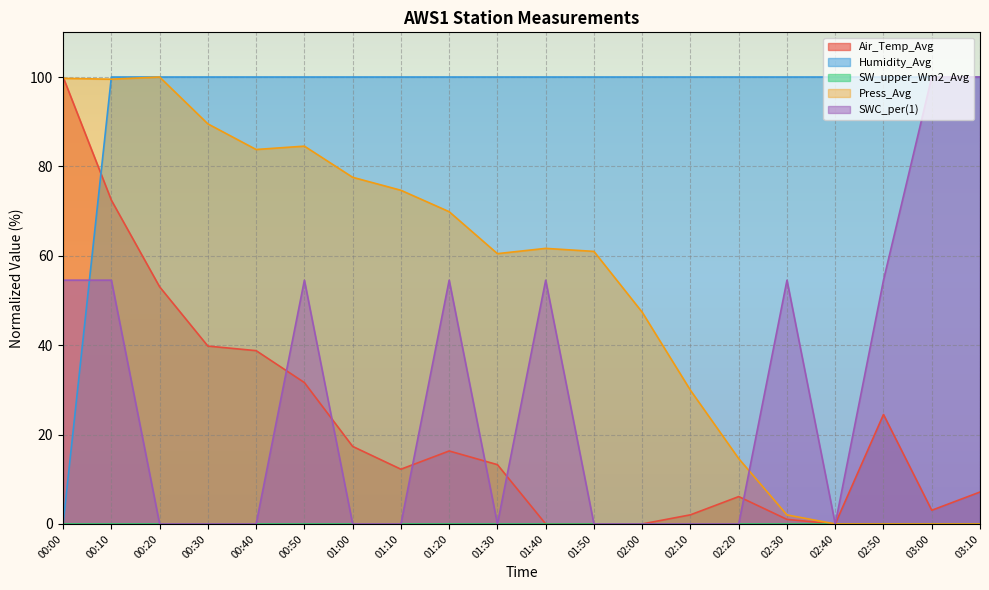

How many values in Air_Temp_Avg are above zero?

16